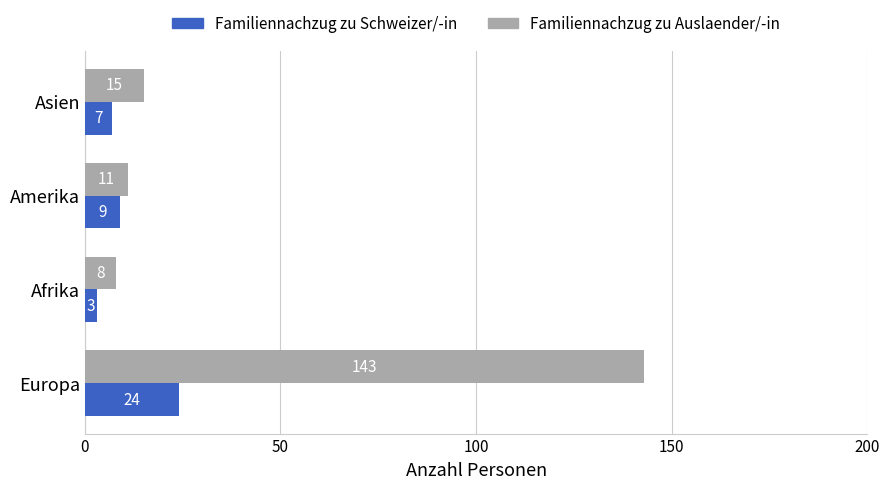

Between Europa and Asien, which series saw the biggest shift?

Familiennachzug zu Auslaender/-in